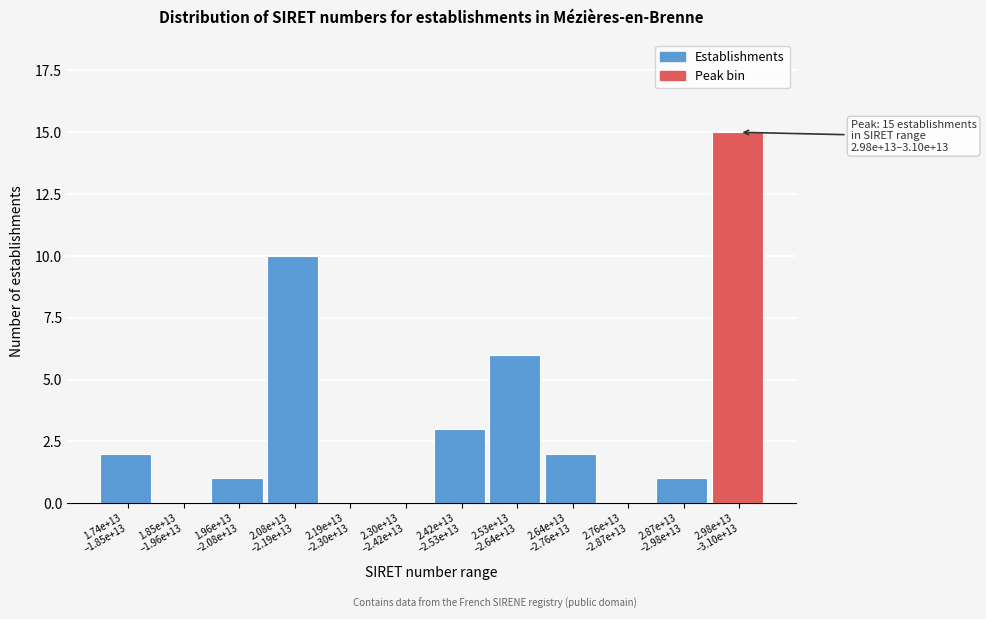

What is the sum of all values?

40